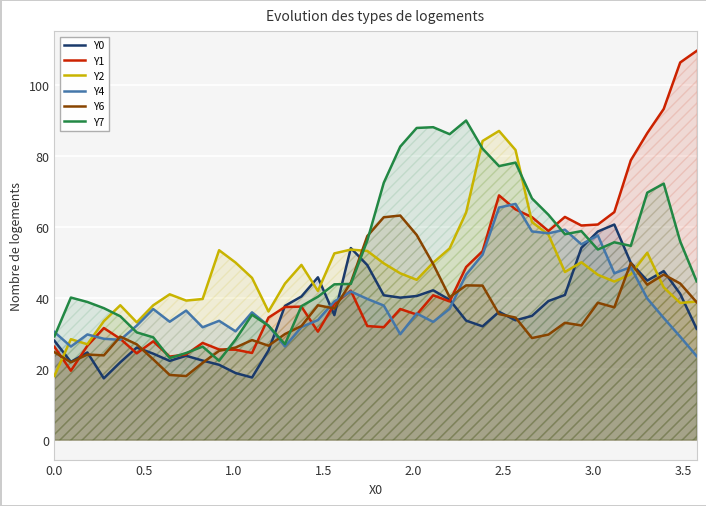

Which series has the widest spread of values?

Y1